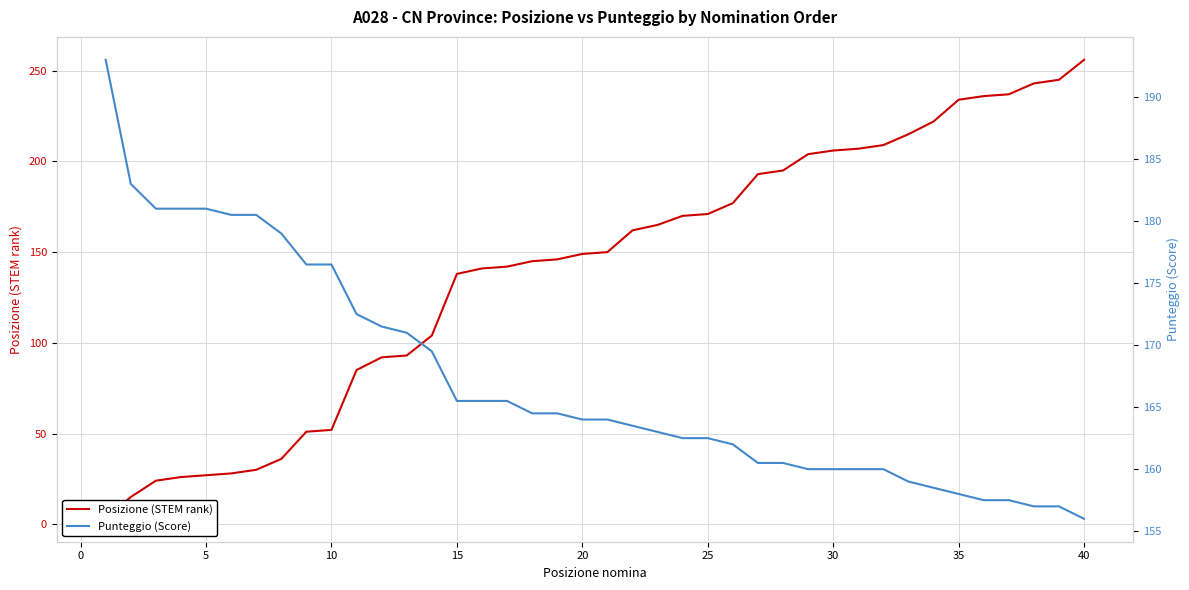

True or false: Punteggio (Score) and Posizione (STEM rank) cross at least once.

True